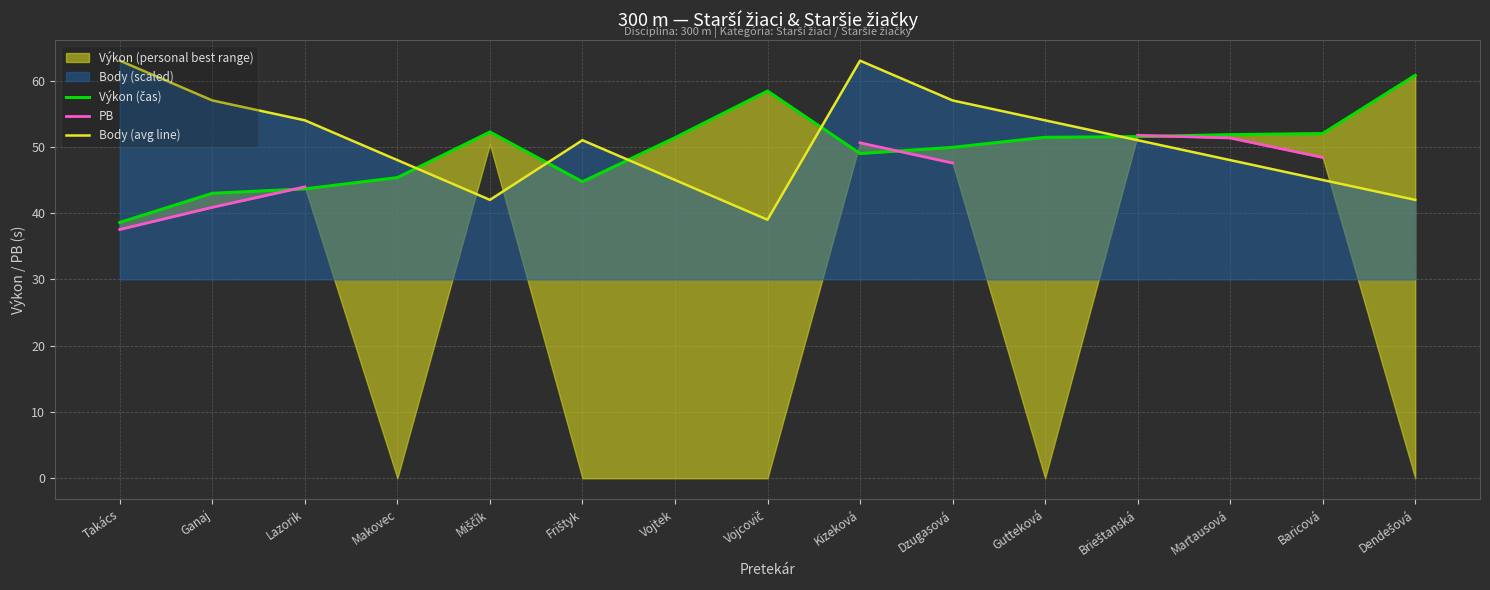

Which series changed the most between Ganaj and Dendešová?

Výkon (čas)